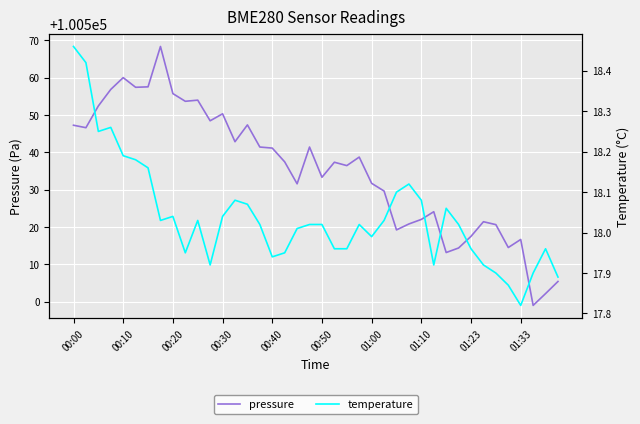

True or false: pressure has a value of 62463.6 at 01:00.

False